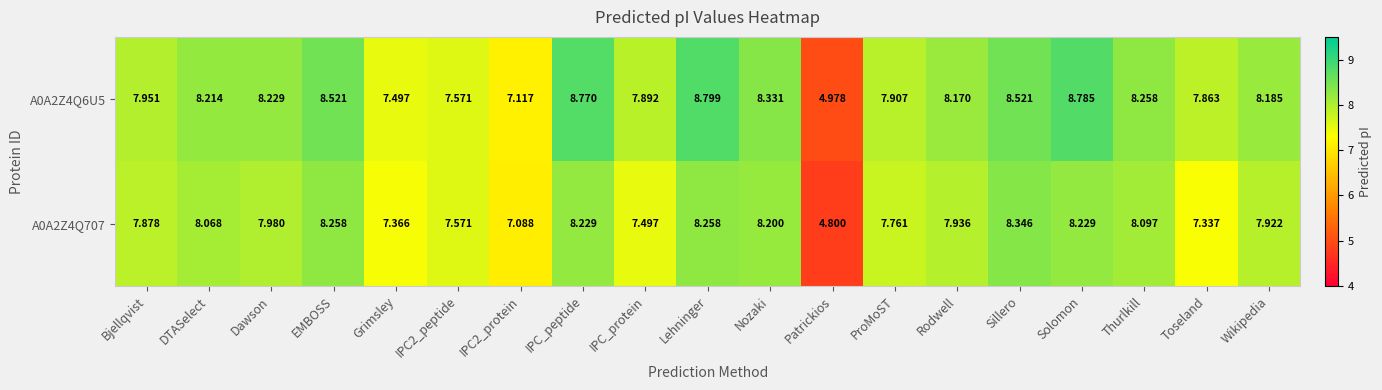

At which category is the sum across all series the highest?

Lehninger